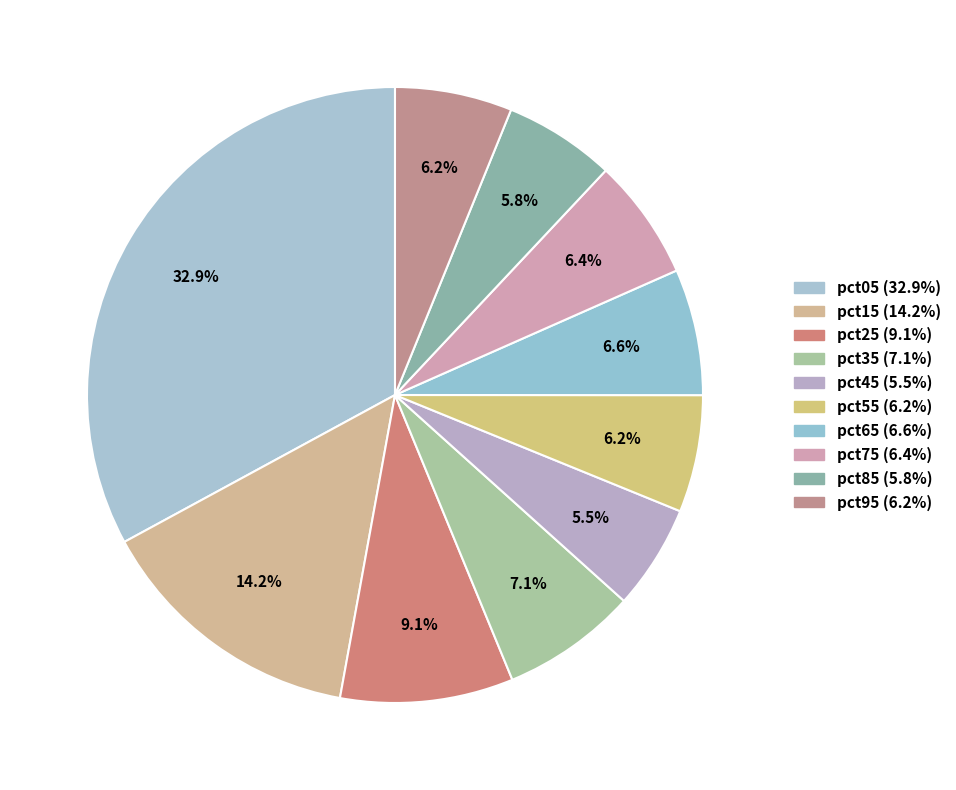

To the nearest percent, what portion does pct05 represent?

33%